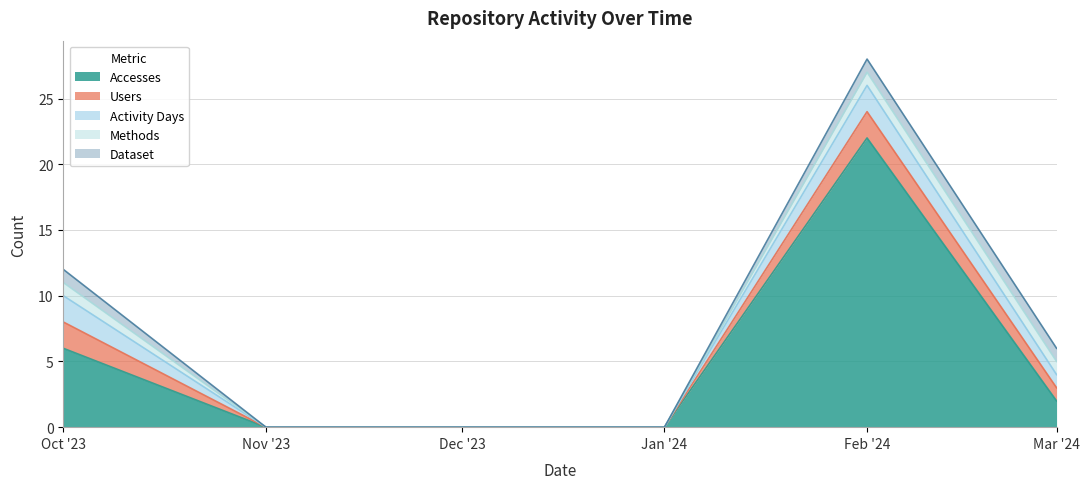

List the labels in order of Accesses value, smallest first.

2023-11-01, 2023-12-01, 2024-01-01, 2024-03-01, 2023-10-01, 2024-02-01